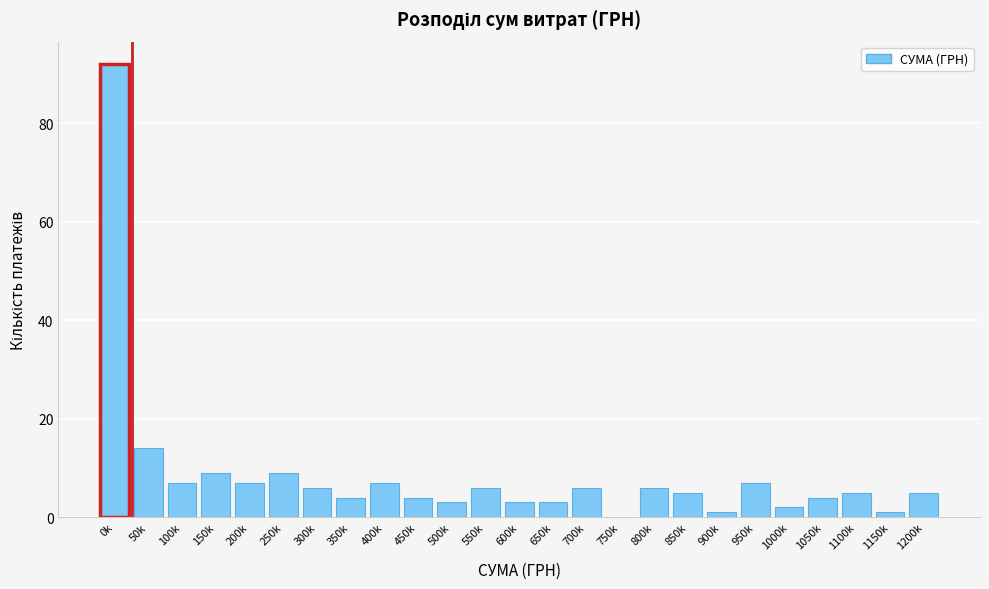

Reading right to left, extract all data points from this chart.

1200k=5	1150k=1	1100k=5	1050k=4	1000k=2	950k=7	900k=1	850k=5	800k=6	750k=0	700k=6	650k=3	600k=3	550k=6	500k=3	450k=4	400k=7	350k=4	300k=6	250k=9	200k=7	150k=9	100k=7	50k=14	0k=92